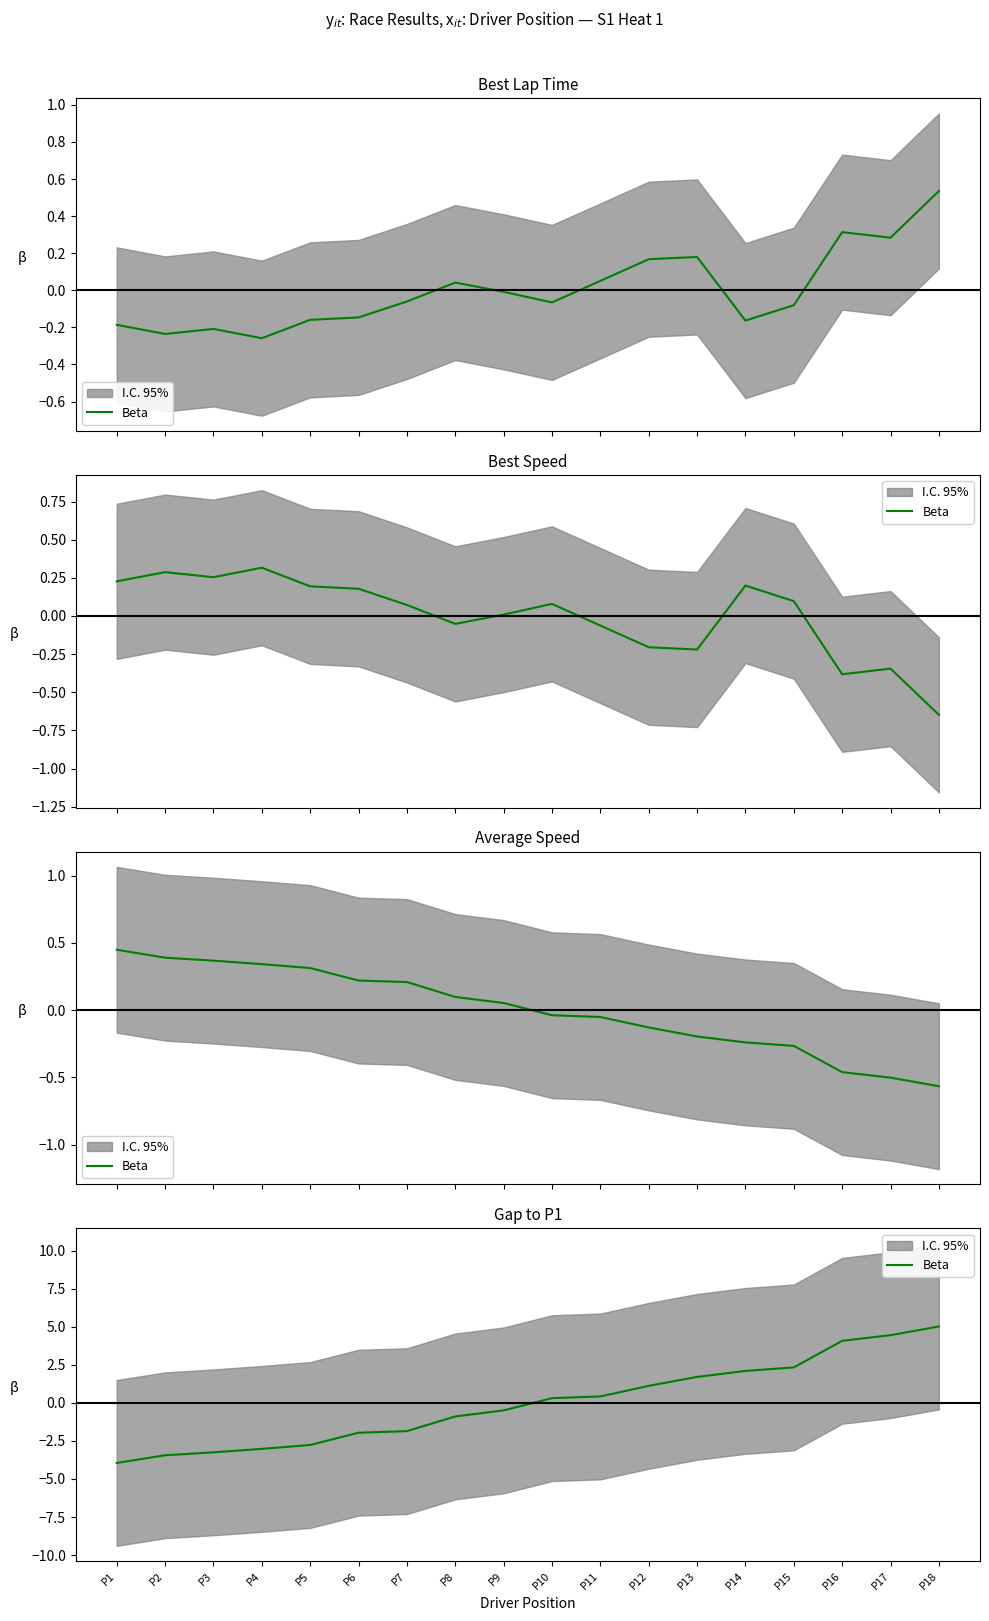

Reading left to right, extract all data points from this chart.

P1=-3.9	P2=-3.4	P3=-3.2	P4=-3.0	P5=-2.8	P6=-2.0	P7=-1.9	P8=-0.9	P9=-0.5	P10=0.3	P11=0.4	P12=1.1	P13=1.7	P14=2.1	P15=2.3	P16=4.1	P17=4.5	P18=5.0